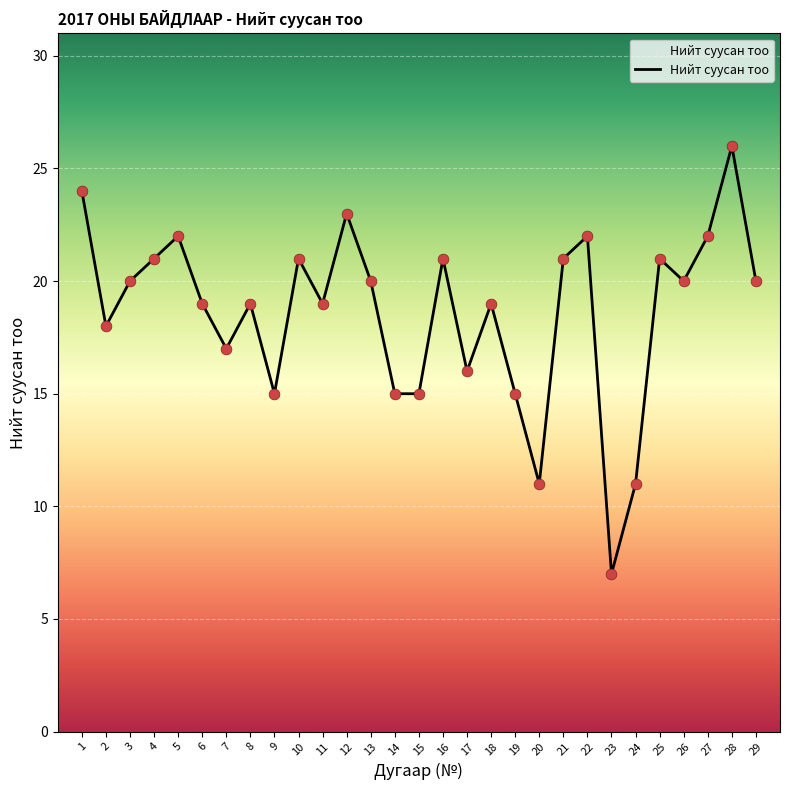

What is the change in value from 24 to 27?

+11